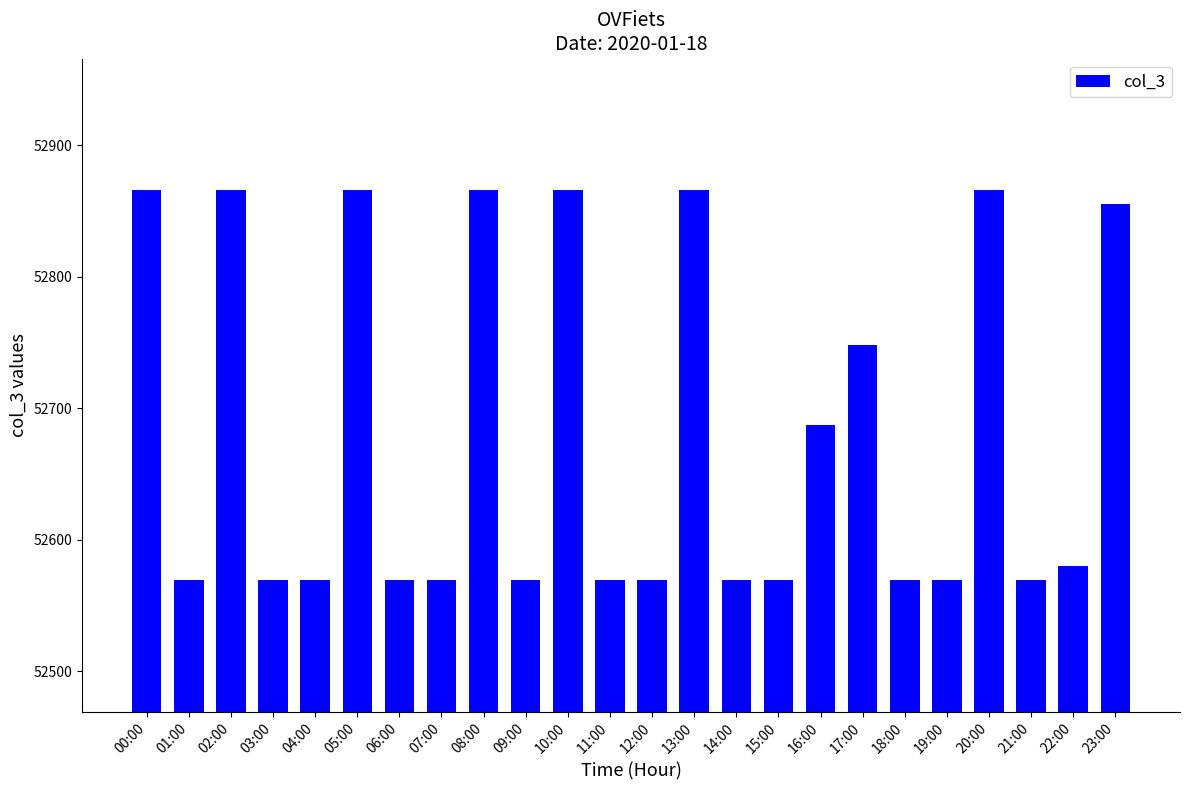

The chart shows a value of 70176 at 09:00. True or false?

False